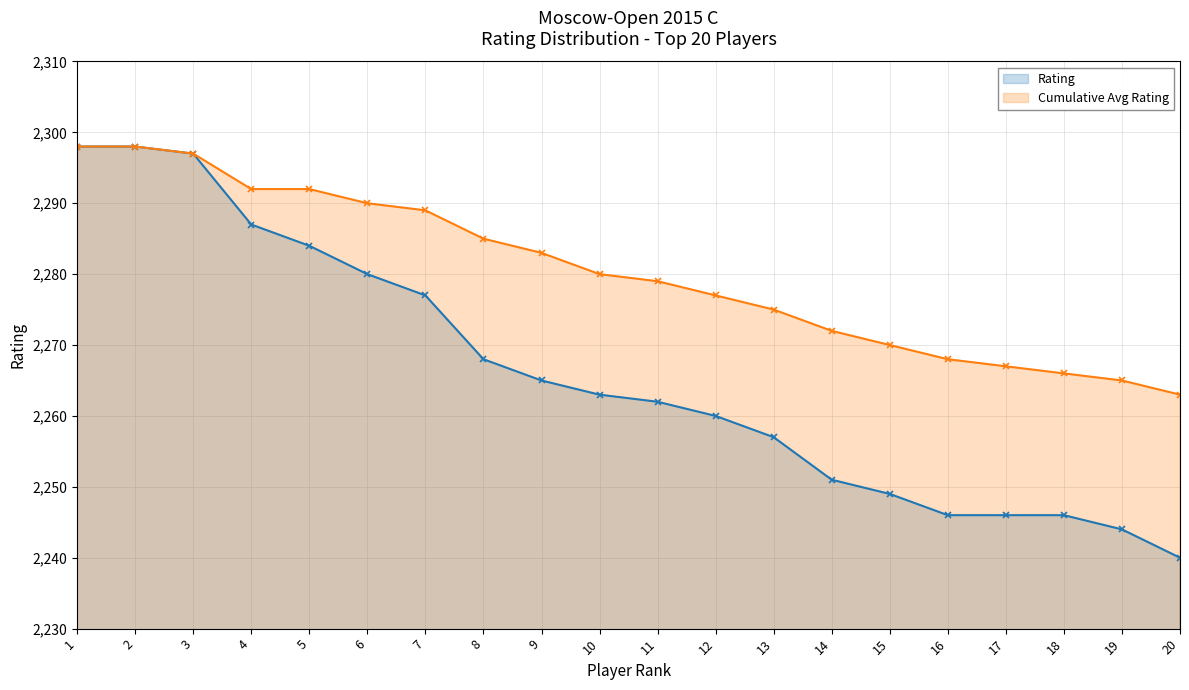

At how many categories does at least one series exceed 2271?

14